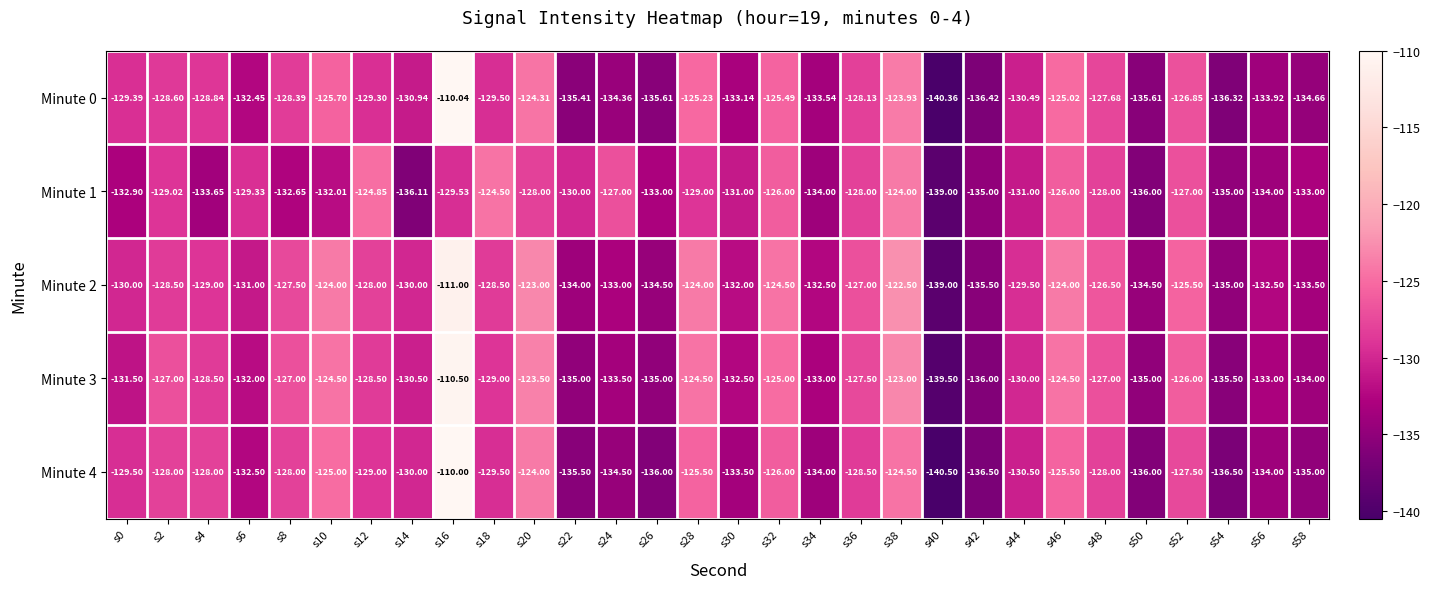

Which series changed the most between s4 and s18?

Minute 1